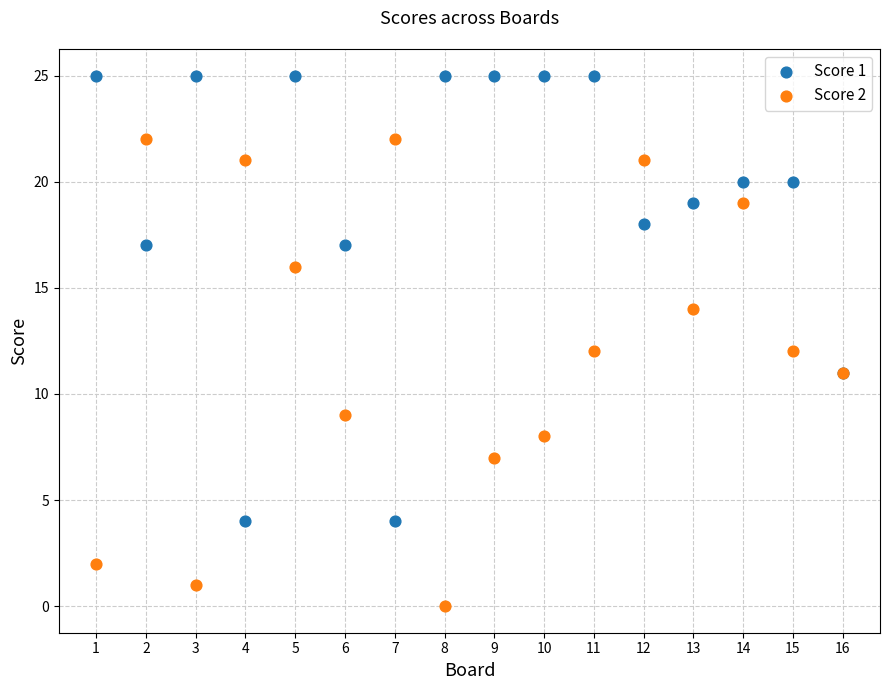

What is the X range (max minus min) for the scatter plot?

15